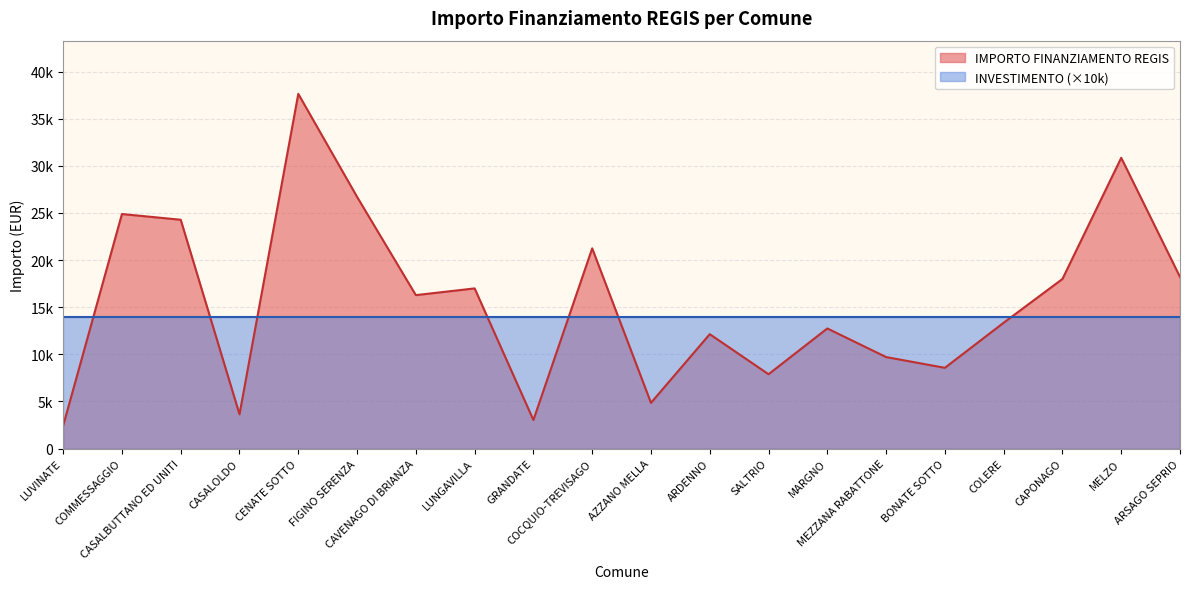

Between COMMESSAGGIO and COLERE, which is larger?

COMMESSAGGIO